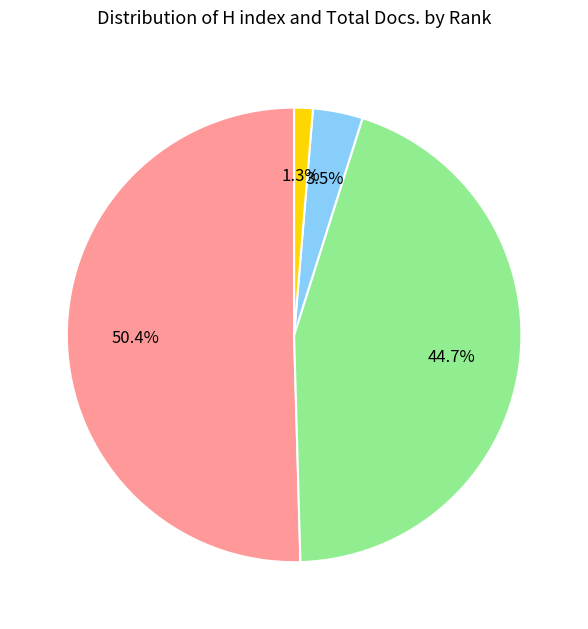

Is there any slice that represents more than half of the pie?

Yes